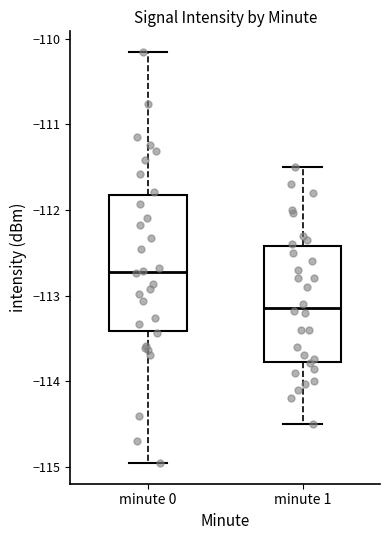

Comparing the boxes themselves (not the whiskers), which one is the tallest?

minute 0